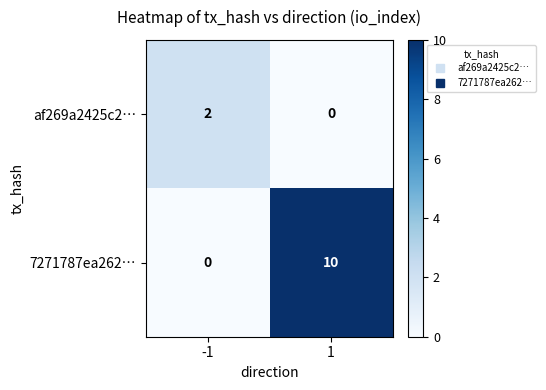

At which category is the sum across all series the highest?

1